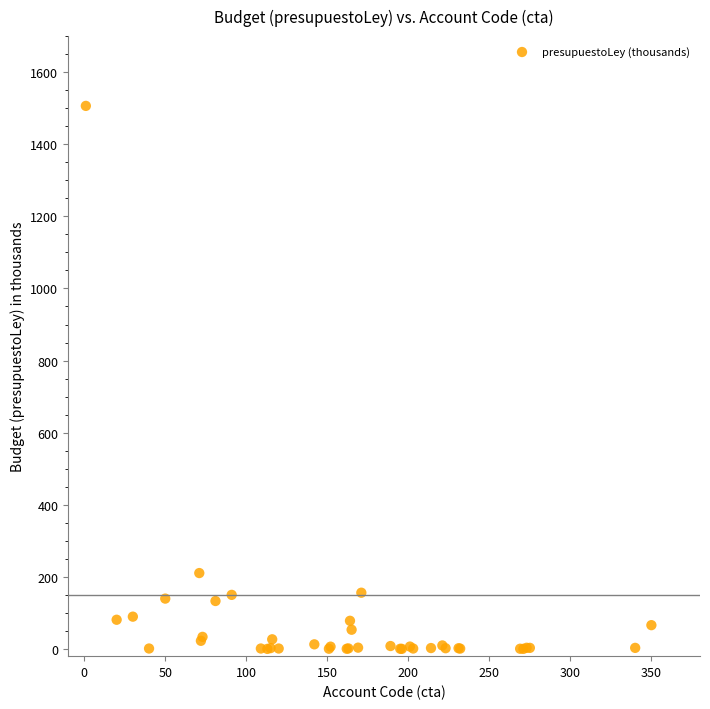

What Y value in the scatter plot is closest to 753?

210.5